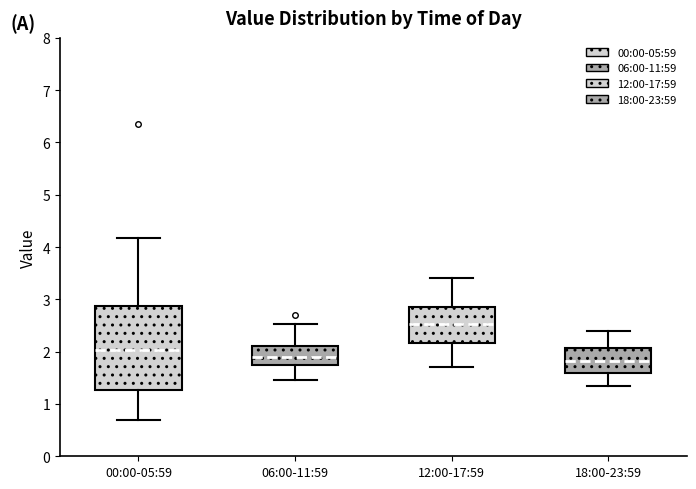

Reading left to right, transcribe this box plot: for each box, give where its median line is, the range the box spans, and where its two whiskers end, as read against the y-axis. The values are not printed on the chart, so give them approximately, as read against the axis.

00:00-05:59: median 2.0, box 1.3 to 2.9, whiskers 0.7 to 4.2
06:00-11:59: median 1.9, box 1.7 to 2.1, whiskers 1.5 to 2.5
12:00-17:59: median 2.5, box 2.2 to 2.9, whiskers 1.7 to 3.4
18:00-23:59: median 1.8, box 1.6 to 2.1, whiskers 1.4 to 2.4